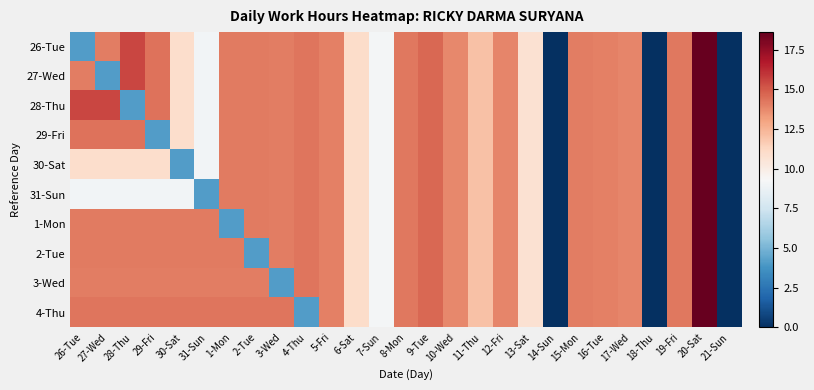

Which series has the largest range (max minus min)?

26-Tue